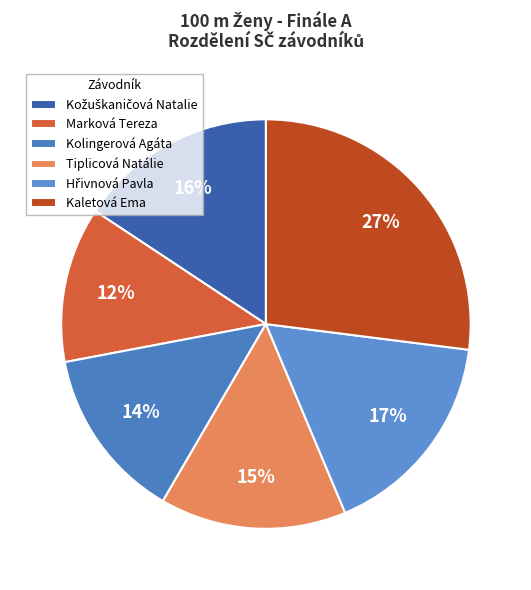

Rank the categories by value from lowest to highest.

Marková Tereza, Kolingerová Agáta, Tiplicová Natálie, Kožuškaničová Natalie, Hřivnová Pavla, Kaletová Ema